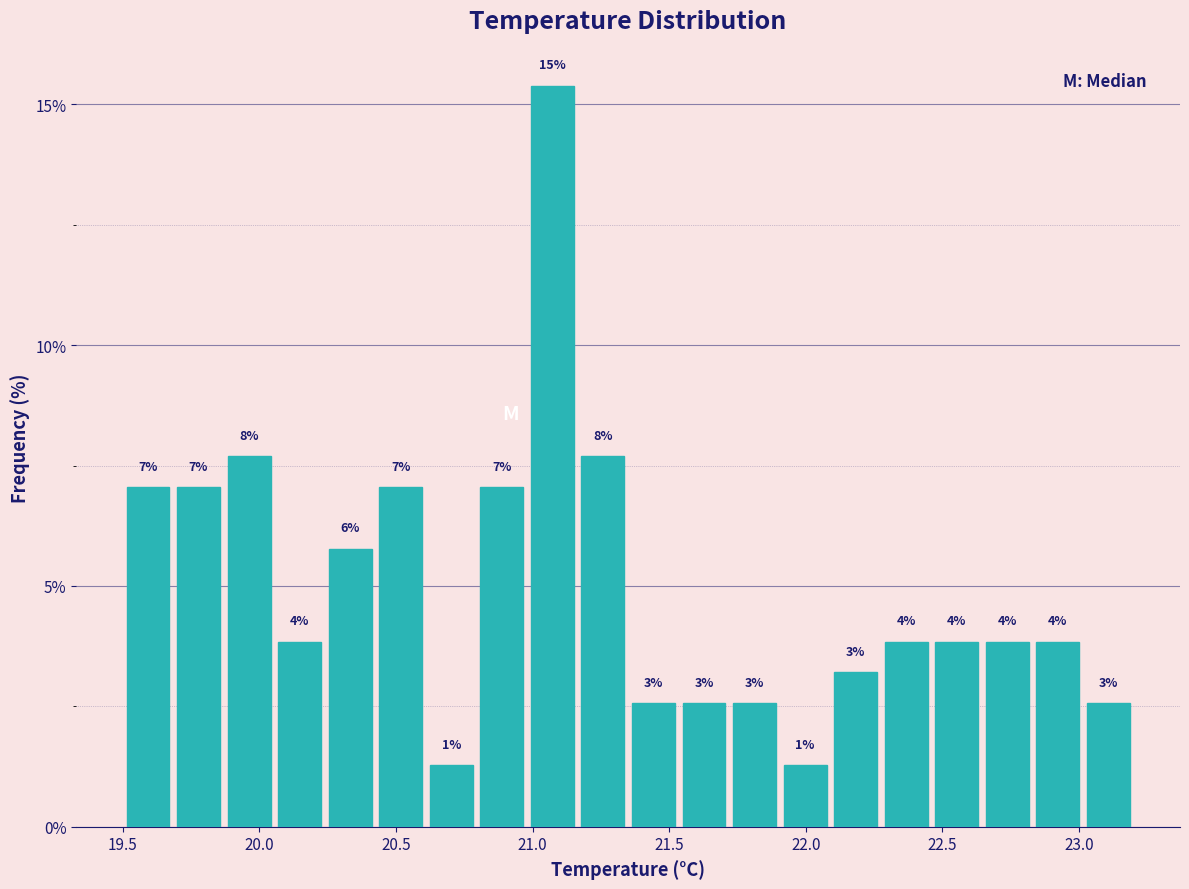

Around what value on the x-axis is the tallest bar? Give the approximate position of its centre, as read against the axis.

21.05